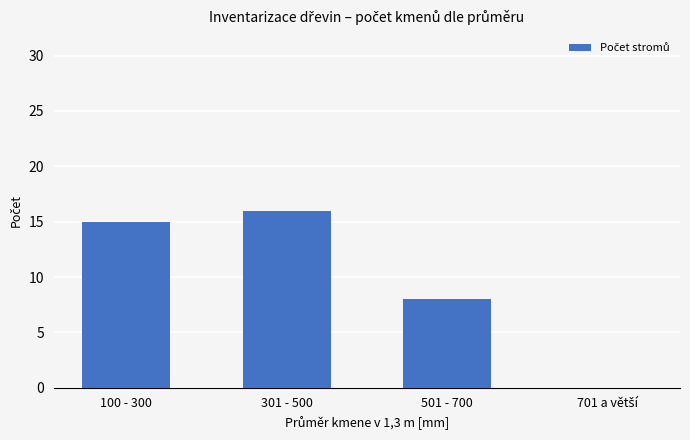

How many categories are shown in the chart?

4